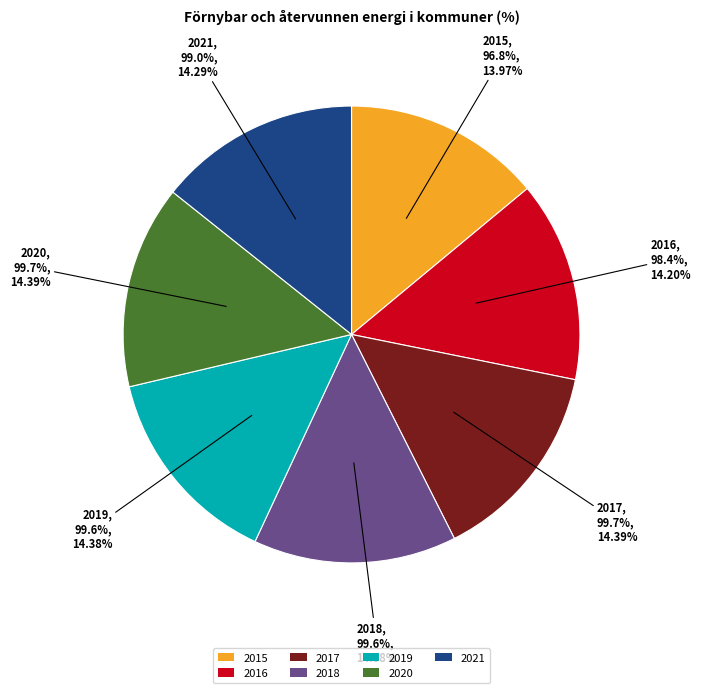

What is the largest slice in the pie chart?

2017